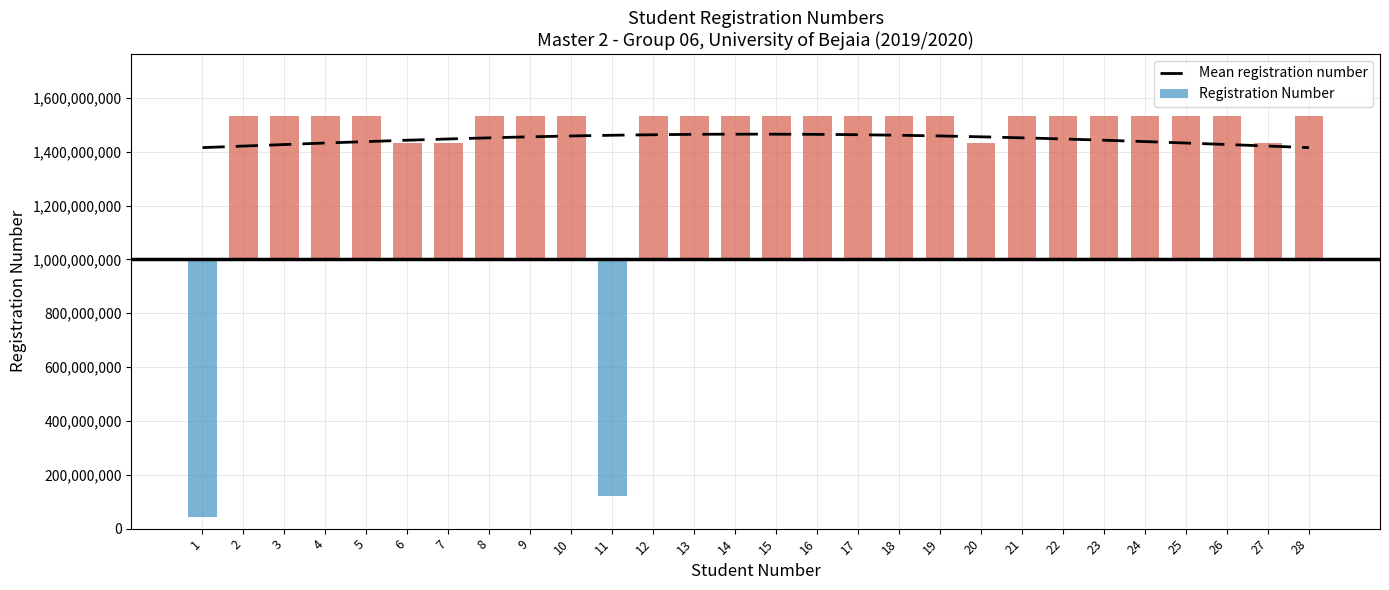

What is the approximate value at 17?

1533007465